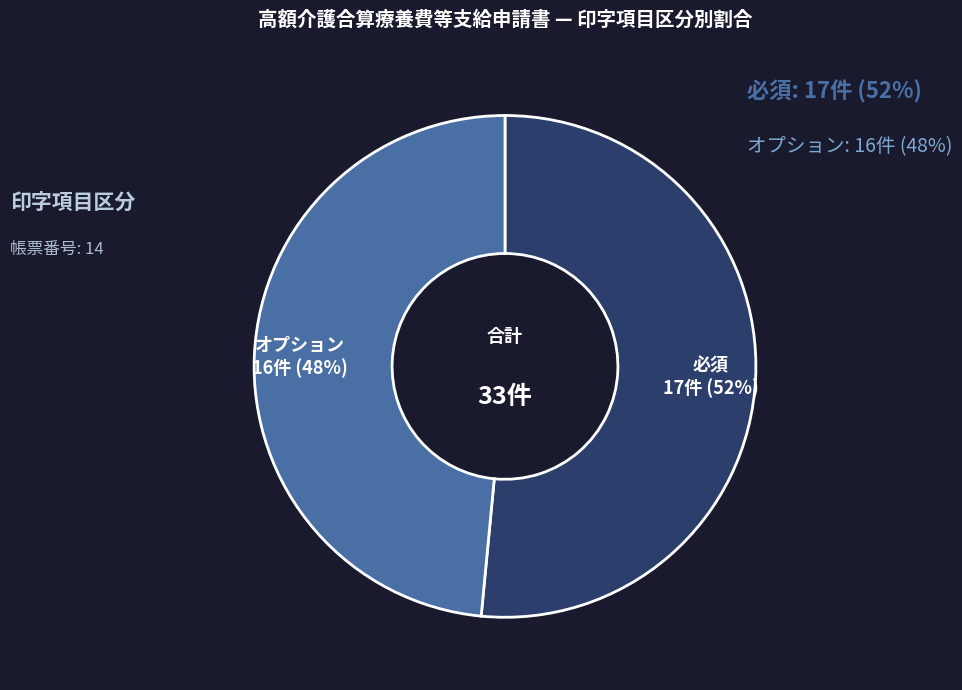

How many slices are in this pie chart?

2